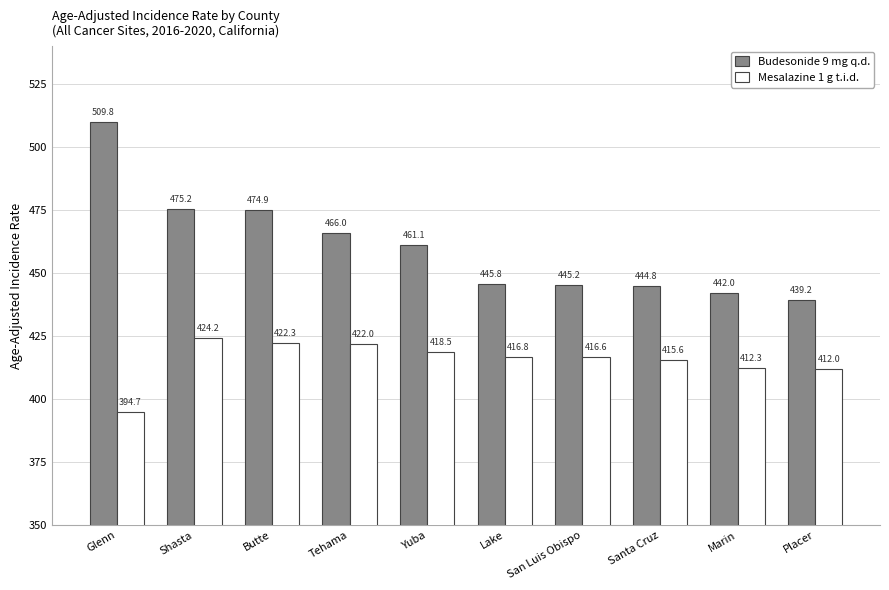

The Budesonide 9 mg q.d. series shows 445.8 at Lake. True or false?

True